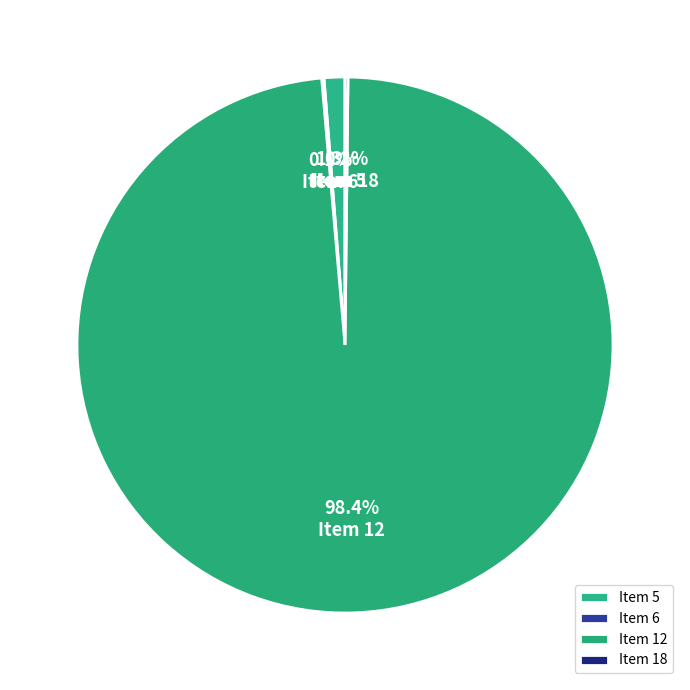

What percentage is NOT represented by Item 18?

99.8%